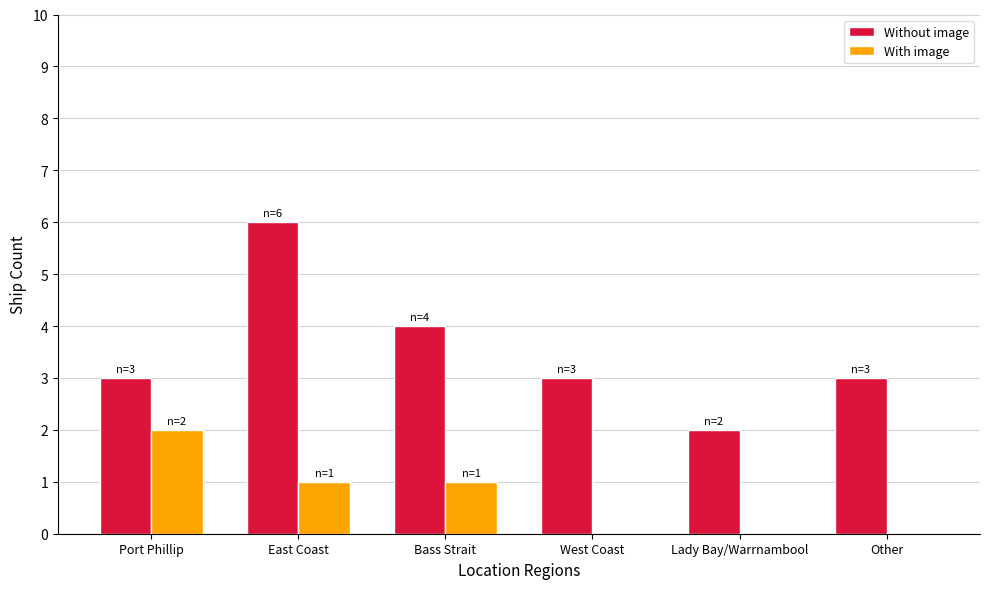

What is the sum of all Without image values?

21